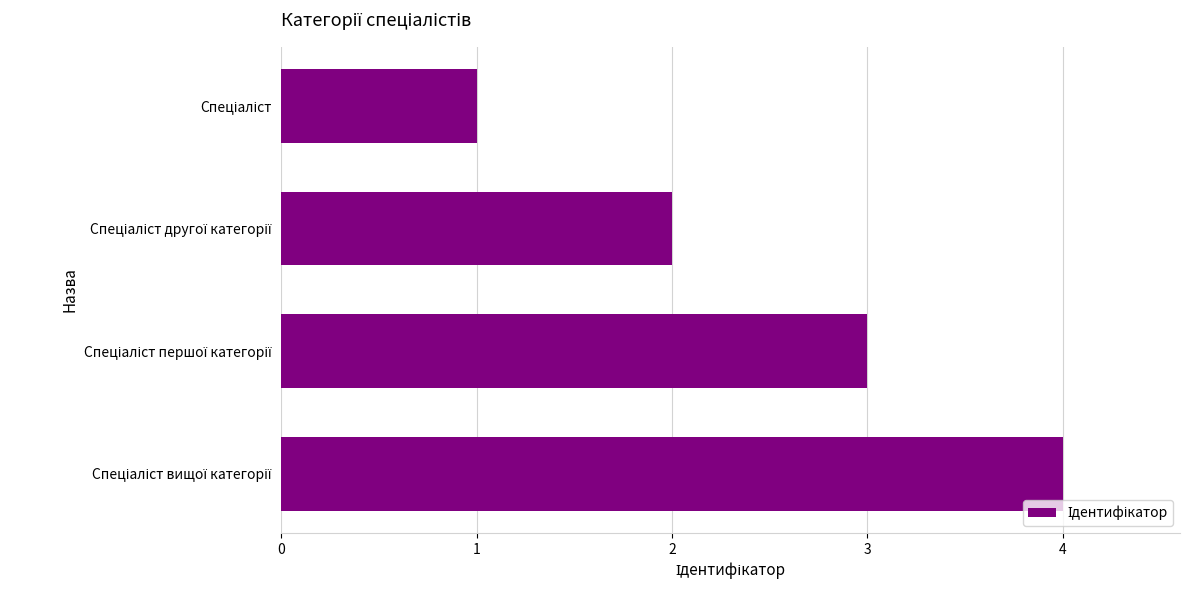

What is the greatest value displayed?

4